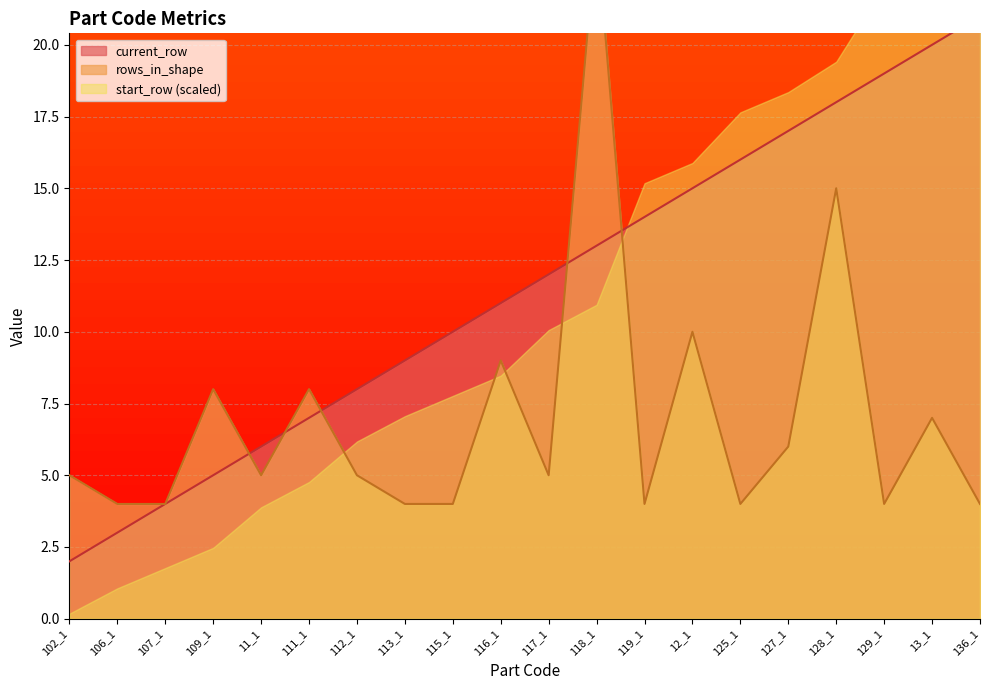

Between 109_1 and 129_1, which series saw the biggest shift?

start_row